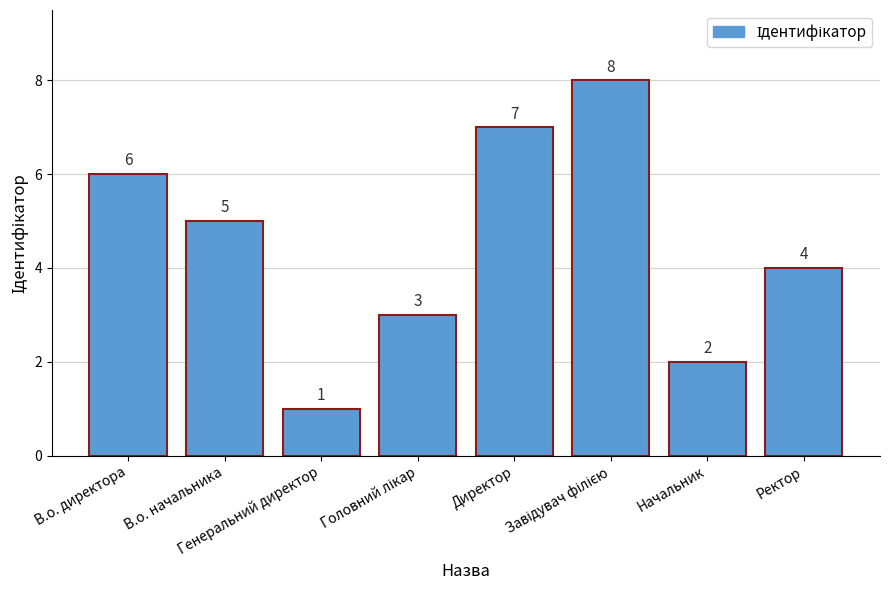

What is the greatest value displayed?

8